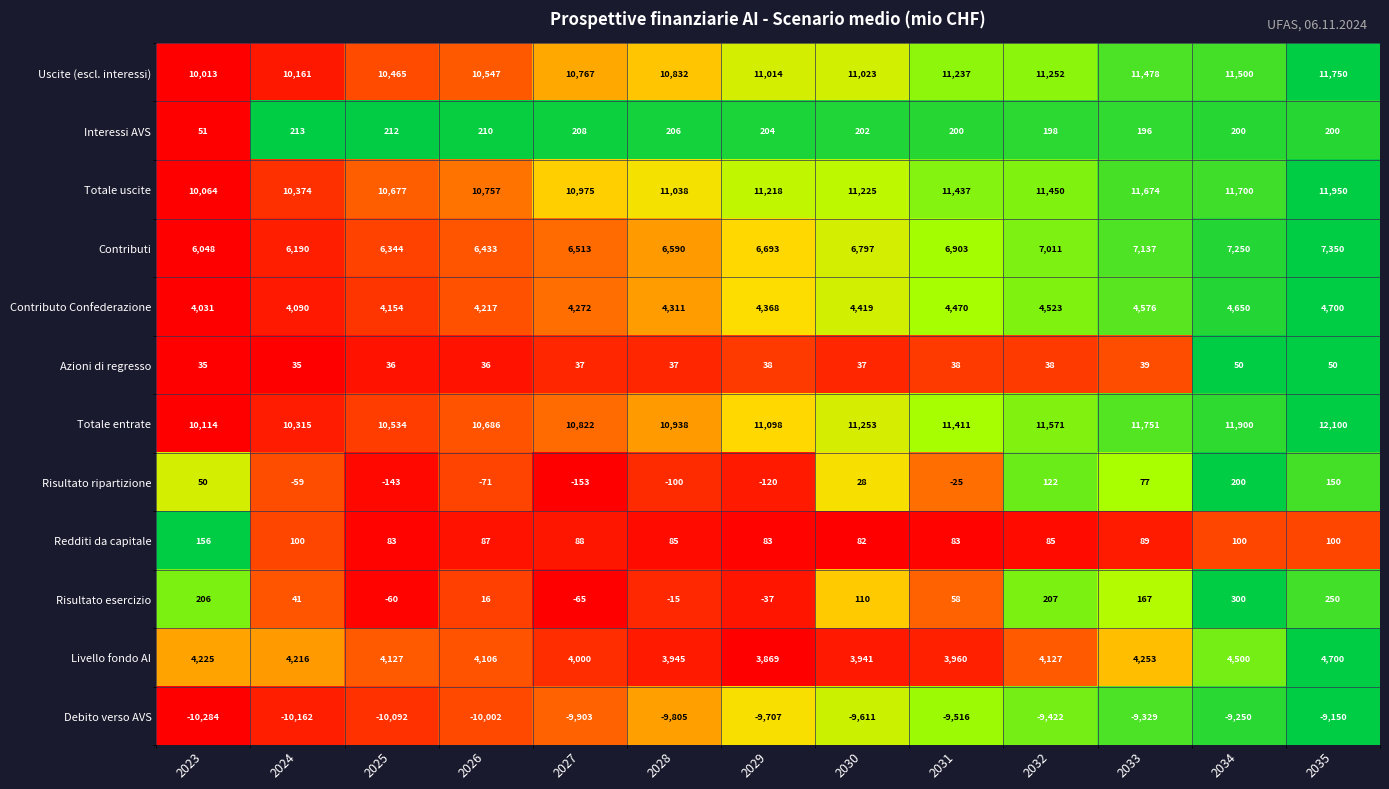

What is the sum of the Totale entrate values at 2030 and 2035?

23353